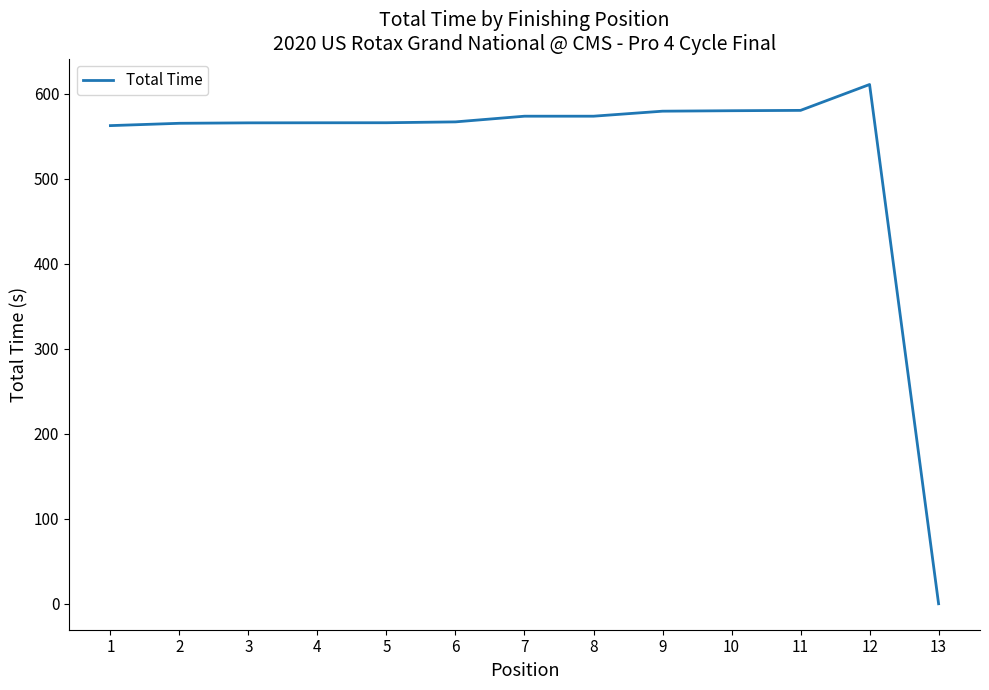

What is the difference between the maximum and minimum values?

610.6